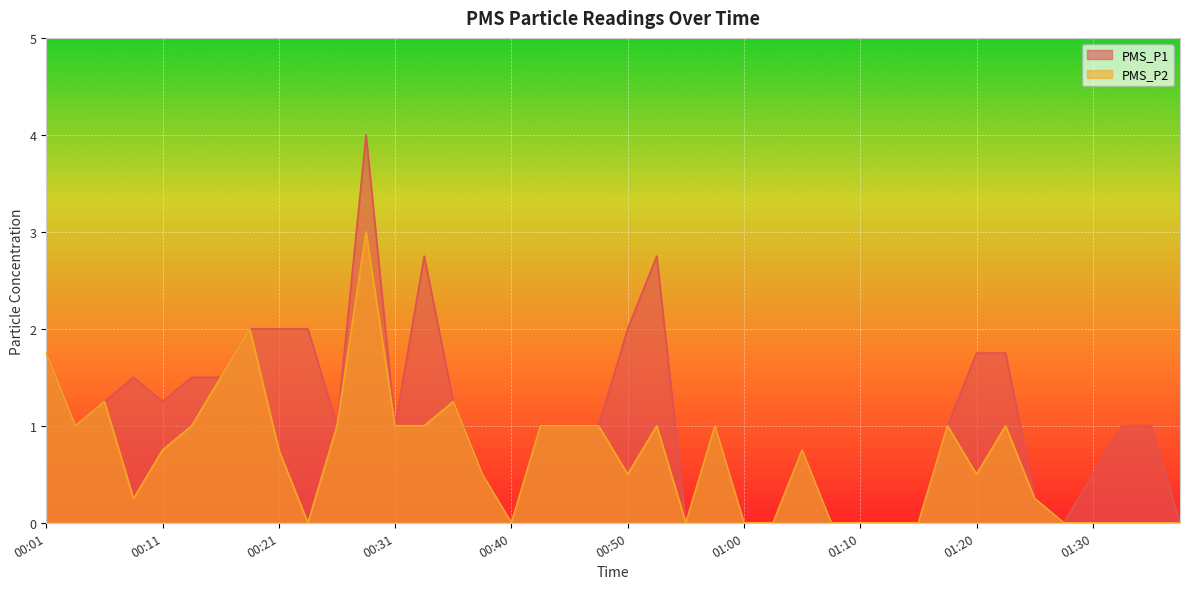

True or false: PMS_P2 and PMS_P1 intersect in this chart.

False